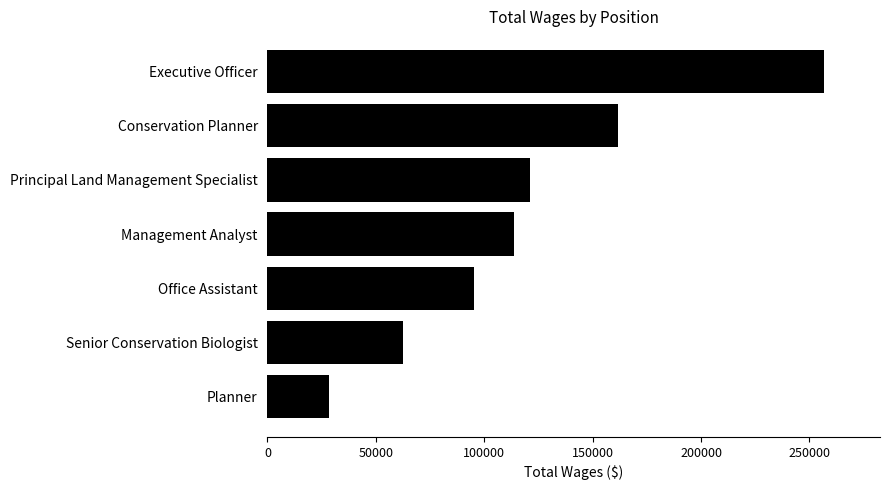

Reading bottom to top, list all the values displayed in this chart.

28325	62412	95108	113629	121334	161597	256888